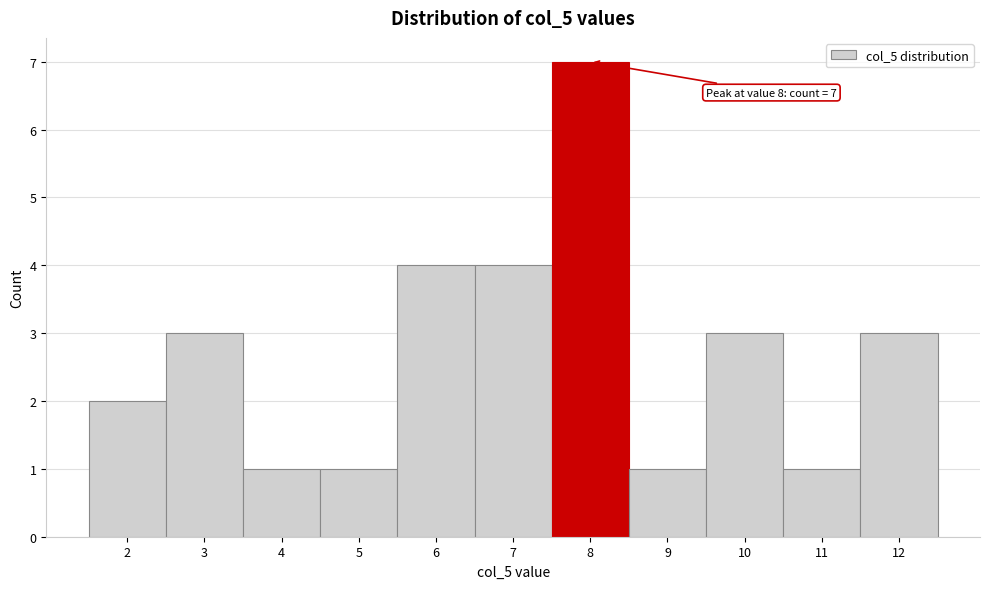

Which range on the x-axis has the tallest bar?

7.5 to 8.5